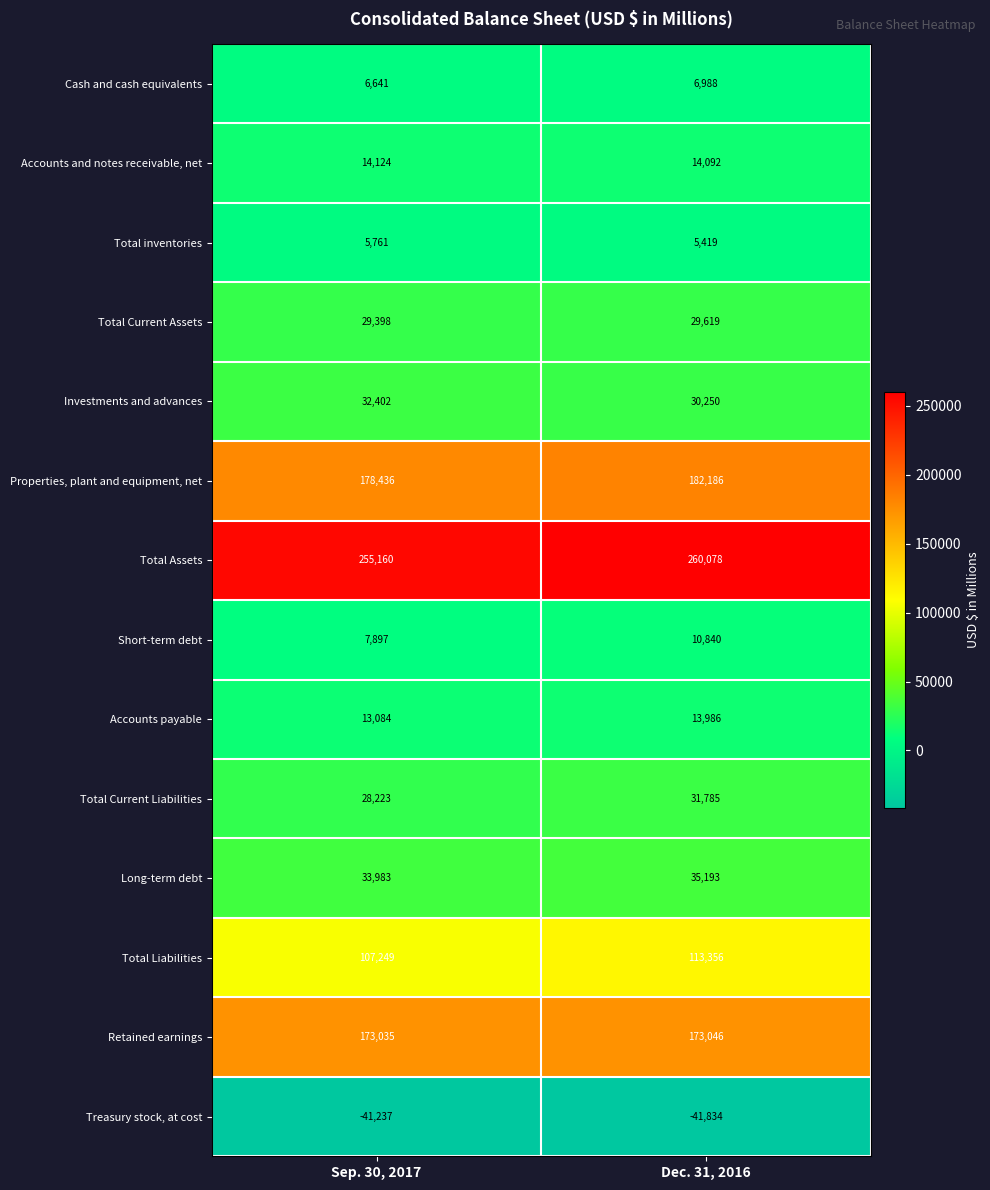

Reading left to right, transcribe all the data shown in this chart.

Cash and cash equivalents: Sep. 30, 2017=6641	Dec. 31, 2016=6988
Accounts and notes receivable, net: Sep. 30, 2017=14124	Dec. 31, 2016=14092
Total inventories: Sep. 30, 2017=5761	Dec. 31, 2016=5419
Total Current Assets: Sep. 30, 2017=29398	Dec. 31, 2016=29619
Investments and advances: Sep. 30, 2017=32402	Dec. 31, 2016=30250
Properties, plant and equipment, net: Sep. 30, 2017=178436	Dec. 31, 2016=182186
Total Assets: Sep. 30, 2017=255160	Dec. 31, 2016=260078
Short-term debt: Sep. 30, 2017=7897	Dec. 31, 2016=10840
Accounts payable: Sep. 30, 2017=13084	Dec. 31, 2016=13986
Total Current Liabilities: Sep. 30, 2017=28223	Dec. 31, 2016=31785
Long-term debt: Sep. 30, 2017=33983	Dec. 31, 2016=35193
Total Liabilities: Sep. 30, 2017=107249	Dec. 31, 2016=113356
Retained earnings: Sep. 30, 2017=173035	Dec. 31, 2016=173046
Treasury stock, at cost: Sep. 30, 2017=-41237	Dec. 31, 2016=-41834